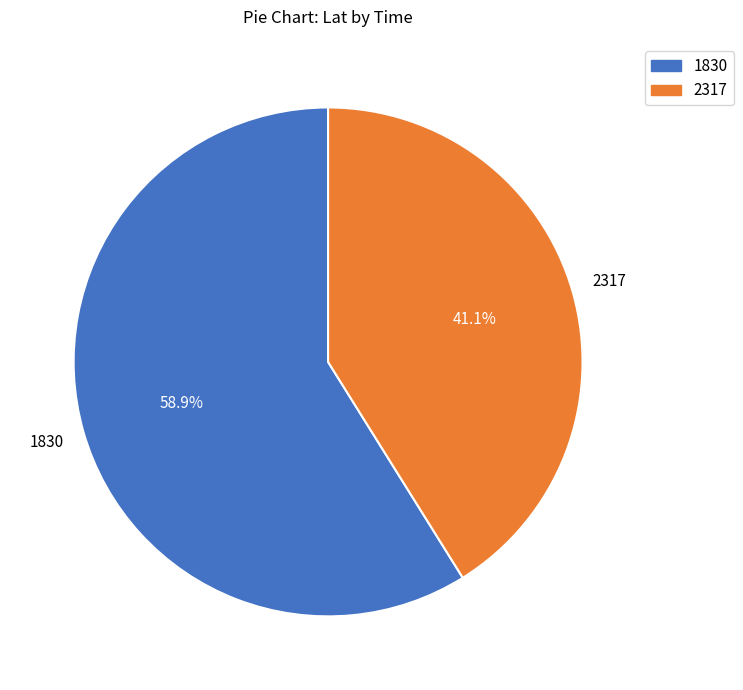

Count the number of slices in the pie.

2